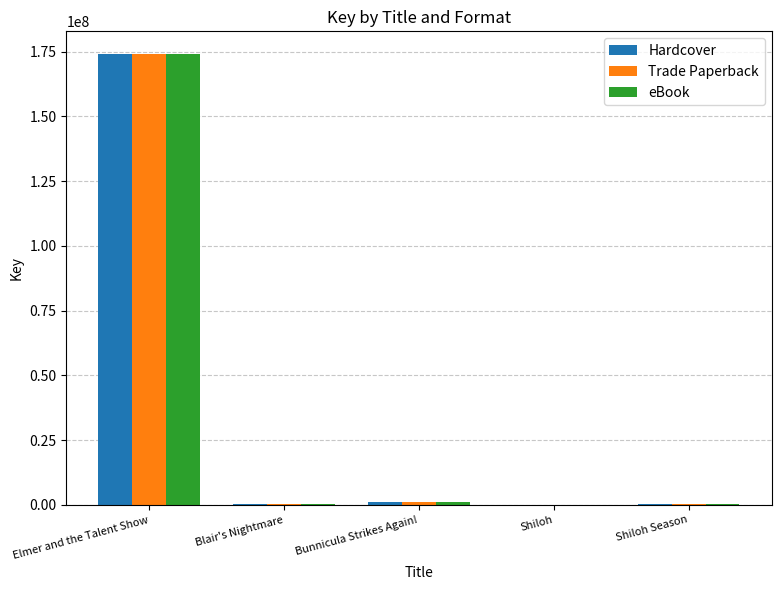

At which category does the chart reach its peak across all series?

Elmer and the Talent Show